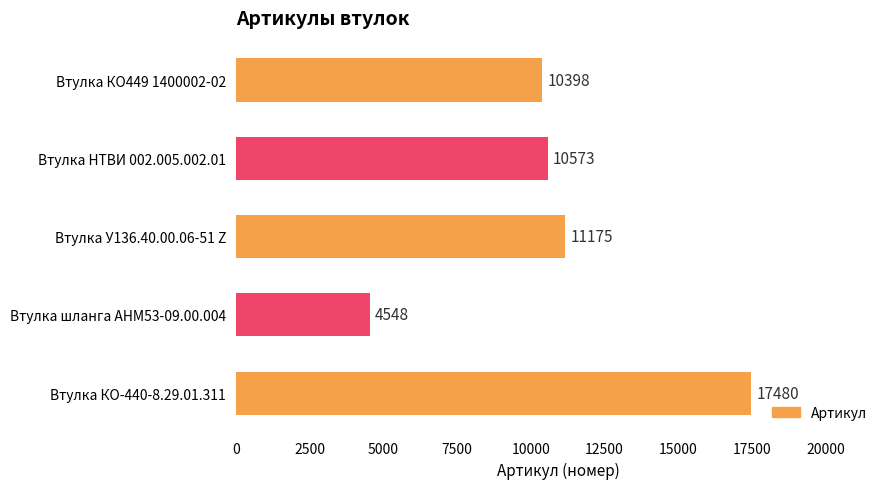

Reading top to bottom, what are all the values shown in this chart?

10398	10573	11175	4548	17480